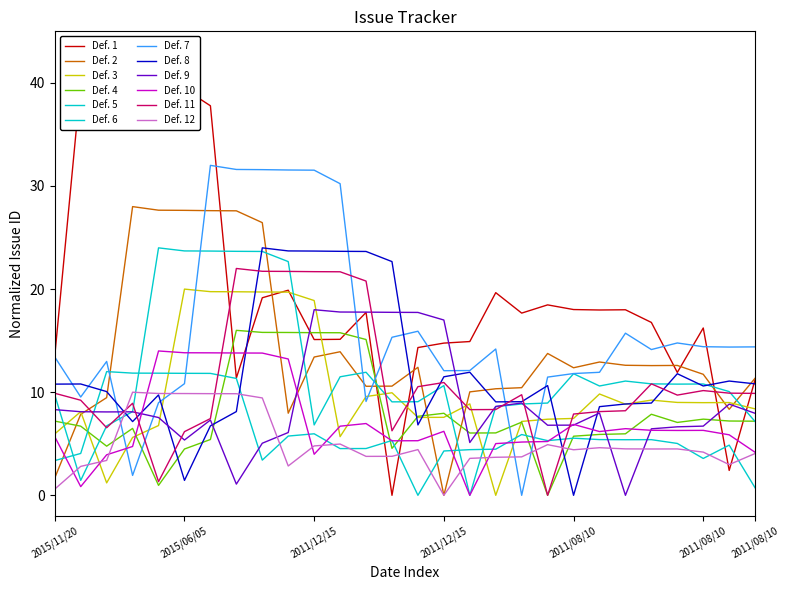

Where is the first local maximum?

2015/06/05